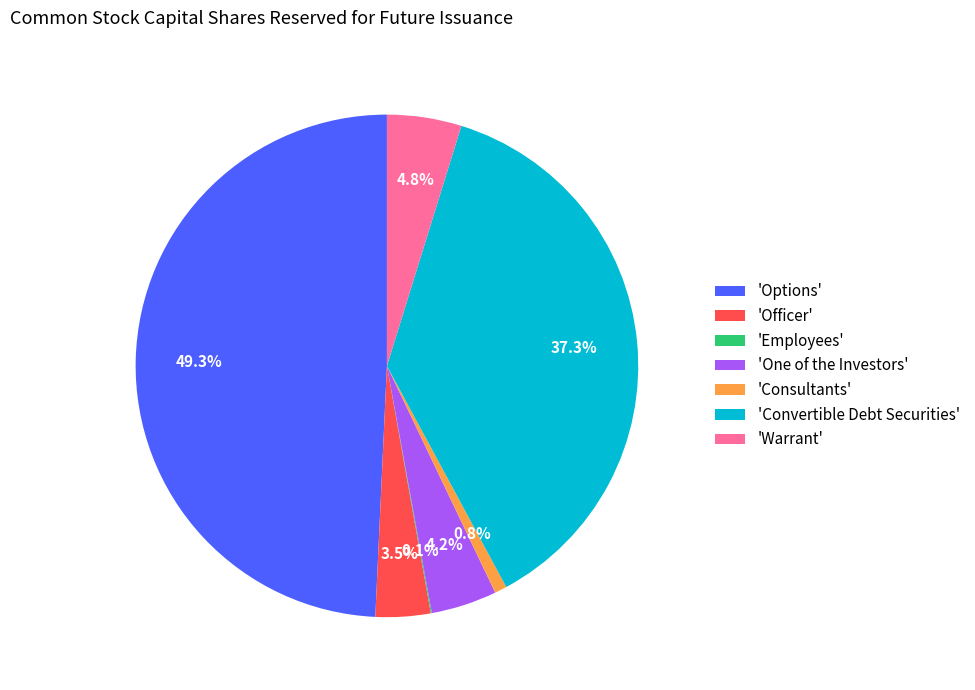

Between 'Warrant' and 'Convertible Debt Securities', which is larger?

'Convertible Debt Securities'